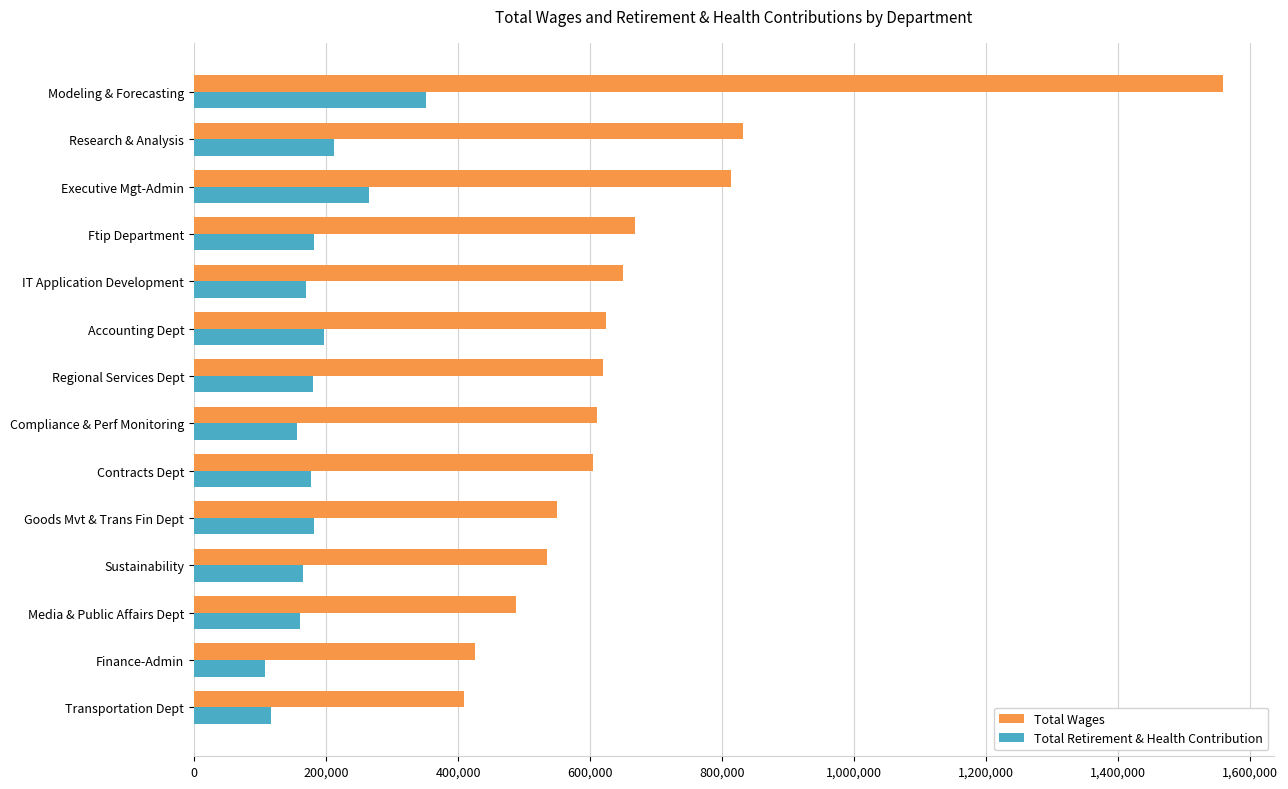

What is the difference between the highest and lowest values at Regional Services Dept?

439041.1